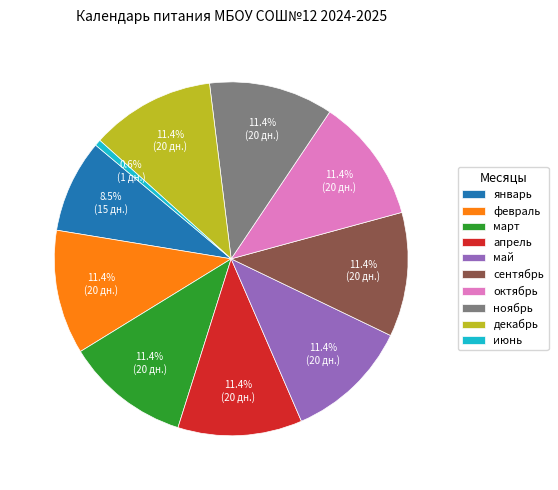

Is there any slice that represents more than half of the pie?

No